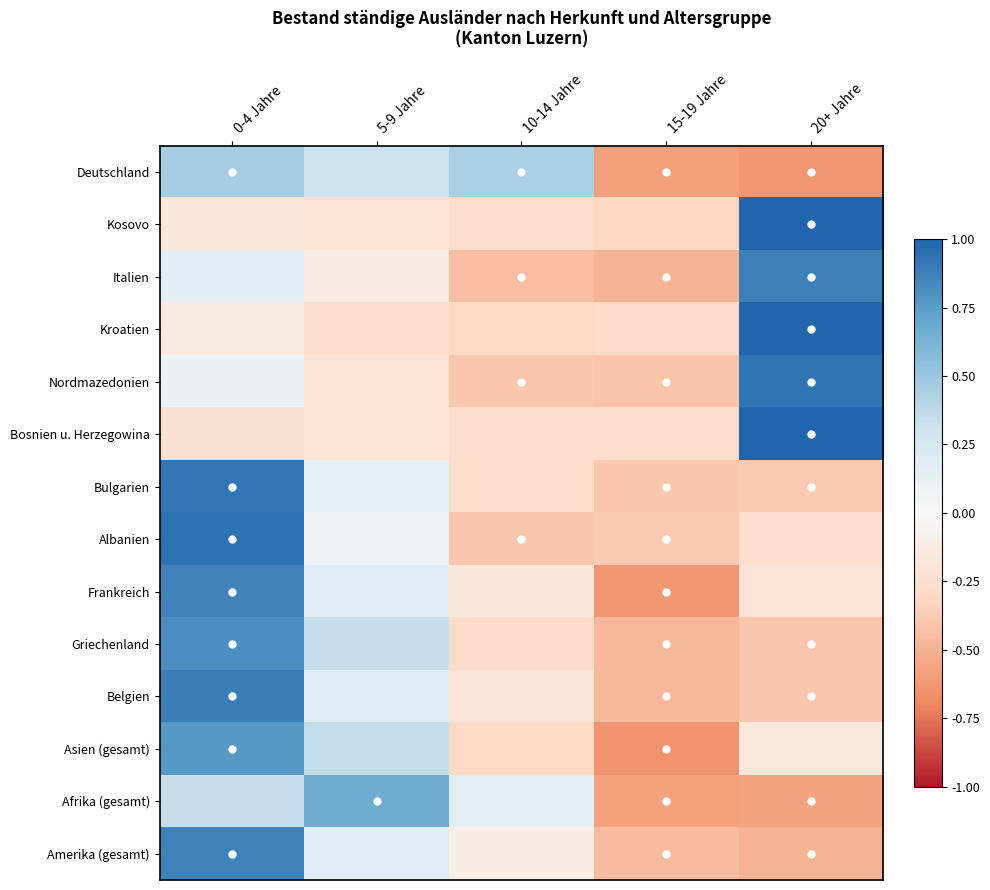

Reading left to right, extract all data points from this chart.

Deutschland: 0-4 Jahre=0.5	5-9 Jahre=0.3	10-14 Jahre=0.4	15-19 Jahre=-0.6	20+ Jahre=-0.6
Kosovo: 0-4 Jahre=-0.2	5-9 Jahre=-0.2	10-14 Jahre=-0.3	15-19 Jahre=-0.3	20+ Jahre=1.0
Italien: 0-4 Jahre=0.2	5-9 Jahre=-0.1	10-14 Jahre=-0.4	15-19 Jahre=-0.5	20+ Jahre=0.9
Kroatien: 0-4 Jahre=-0.1	5-9 Jahre=-0.3	10-14 Jahre=-0.3	15-19 Jahre=-0.3	20+ Jahre=1.0
Nordmazedonien: 0-4 Jahre=0.1	5-9 Jahre=-0.2	10-14 Jahre=-0.4	15-19 Jahre=-0.4	20+ Jahre=0.9
Bosnien u. Herzegowina: 0-4 Jahre=-0.2	5-9 Jahre=-0.2	10-14 Jahre=-0.3	15-19 Jahre=-0.3	20+ Jahre=1.0
Bulgarien: 0-4 Jahre=0.9	5-9 Jahre=0.1	10-14 Jahre=-0.3	15-19 Jahre=-0.4	20+ Jahre=-0.4
Albanien: 0-4 Jahre=0.9	5-9 Jahre=0.1	10-14 Jahre=-0.4	15-19 Jahre=-0.4	20+ Jahre=-0.3
Frankreich: 0-4 Jahre=0.9	5-9 Jahre=0.2	10-14 Jahre=-0.2	15-19 Jahre=-0.6	20+ Jahre=-0.2
Griechenland: 0-4 Jahre=0.8	5-9 Jahre=0.3	10-14 Jahre=-0.3	15-19 Jahre=-0.5	20+ Jahre=-0.4
Belgien: 0-4 Jahre=0.9	5-9 Jahre=0.2	10-14 Jahre=-0.2	15-19 Jahre=-0.5	20+ Jahre=-0.4
Asien (gesamt): 0-4 Jahre=0.8	5-9 Jahre=0.3	10-14 Jahre=-0.3	15-19 Jahre=-0.6	20+ Jahre=-0.2
Afrika (gesamt): 0-4 Jahre=0.3	5-9 Jahre=0.7	10-14 Jahre=0.1	15-19 Jahre=-0.6	20+ Jahre=-0.6
Amerika (gesamt): 0-4 Jahre=0.9	5-9 Jahre=0.2	10-14 Jahre=-0.1	15-19 Jahre=-0.5	20+ Jahre=-0.5